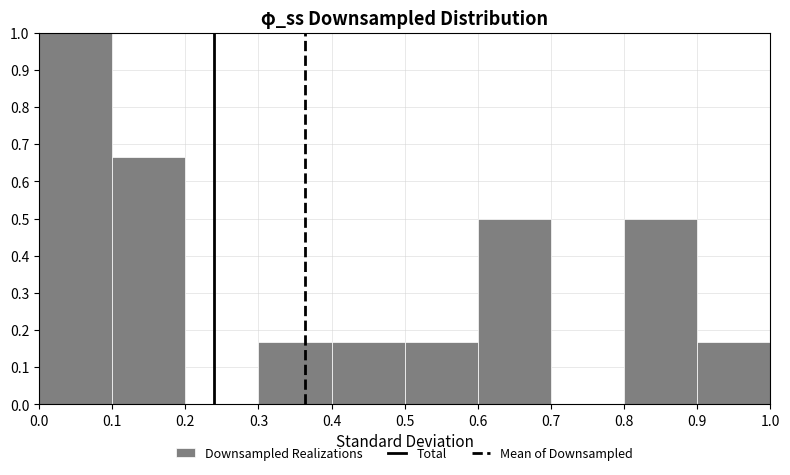

Which range on the x-axis has the tallest bar?

0.0 to 0.1